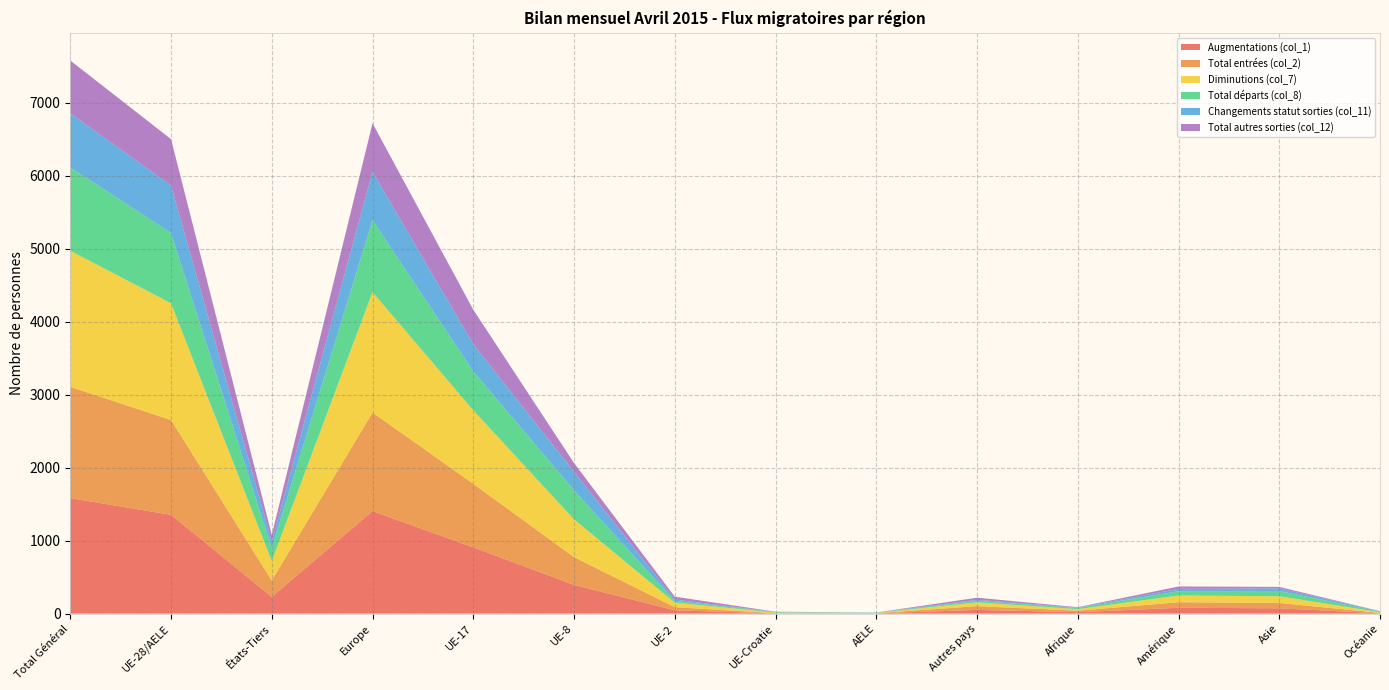

Reading right to left, transcribe all the data shown in this chart.

Augmentations (col_1): Océanie=5	Asie=73	Amérique=80	Afrique=20	Autres pays=51	AELE=3	UE-Croatie=3	UE-2=46	UE-8=394	UE-17=908	Europe=1405	États-Tiers=229	UE-28/AELE=1354	Total Général=1583
Total entrées (col_2): Océanie=5	Asie=73	Amérique=76	Afrique=20	Autres pays=51	AELE=3	UE-Croatie=3	UE-2=42	UE-8=380	UE-17=871	Europe=1350	États-Tiers=225	UE-28/AELE=1299	Total Général=1524
Diminutions (col_7): Océanie=9	Asie=92	Amérique=92	Afrique=21	Autres pays=52	AELE=3	UE-Croatie=8	UE-2=63	UE-8=518	UE-17=1007	Europe=1651	États-Tiers=266	UE-28/AELE=1599	Total Général=1865
Total départs (col_8): Océanie=8	Asie=72	Amérique=59	Afrique=16	Autres pays=22	AELE=3	UE-Croatie=5	UE-2=24	UE-8=398	UE-17=534	Europe=986	États-Tiers=177	UE-28/AELE=964	Total Général=1141
Changements statut sorties (col_11): Océanie=6	Asie=36	Amérique=32	Afrique=6	Autres pays=12	AELE=3	UE-Croatie=4	UE-2=18	UE-8=254	UE-17=371	Europe=662	États-Tiers=92	UE-28/AELE=650	Total Général=742
Total autres sorties (col_12): Océanie=1	Asie=20	Amérique=33	Afrique=5	Autres pays=30	AELE=0	UE-Croatie=3	UE-2=39	UE-8=120	UE-17=473	Europe=665	États-Tiers=89	UE-28/AELE=635	Total Général=724